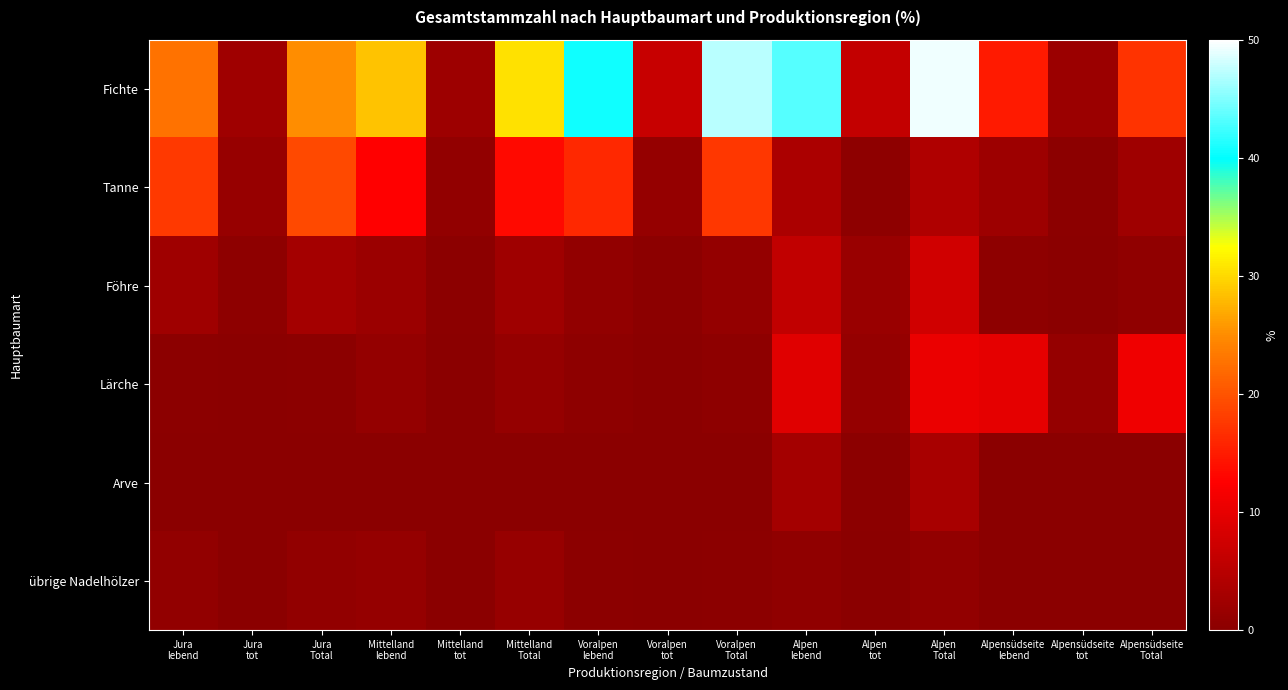

At how many categories does at least one series exceed 37?

4